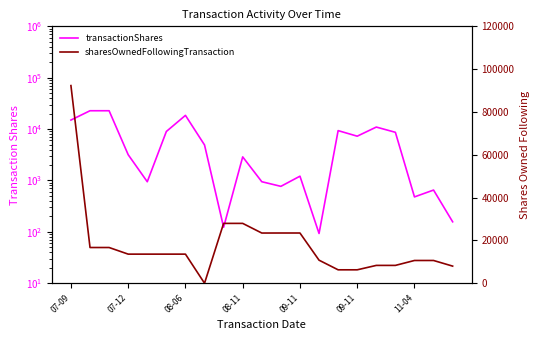

Is it true that transactionShares equals 9341 at 14?

True